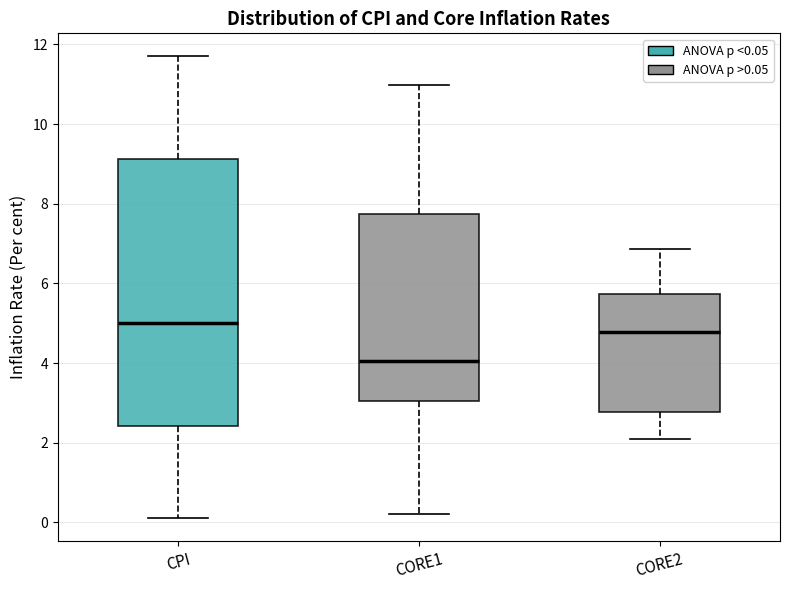

Comparing the boxes themselves (not the whiskers), which one is the tallest?

CPI